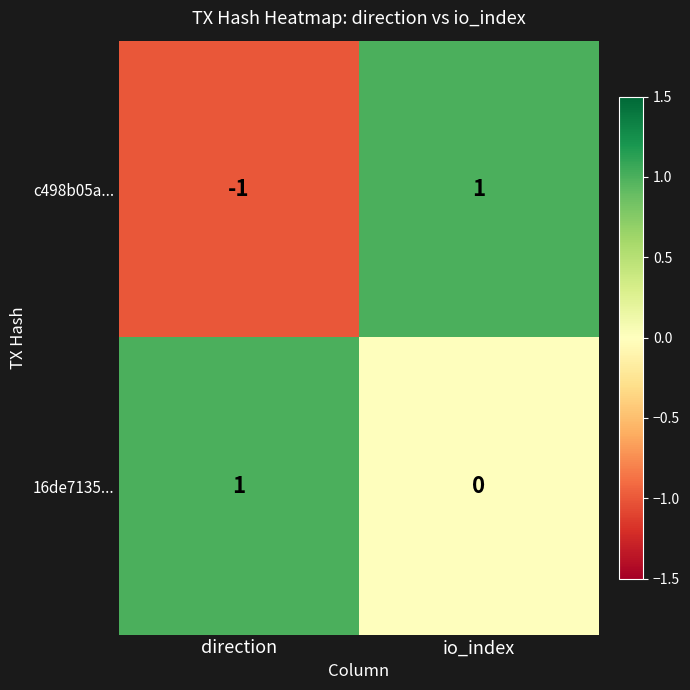

The 16de7135... series shows -1 at io_index. True or false?

False